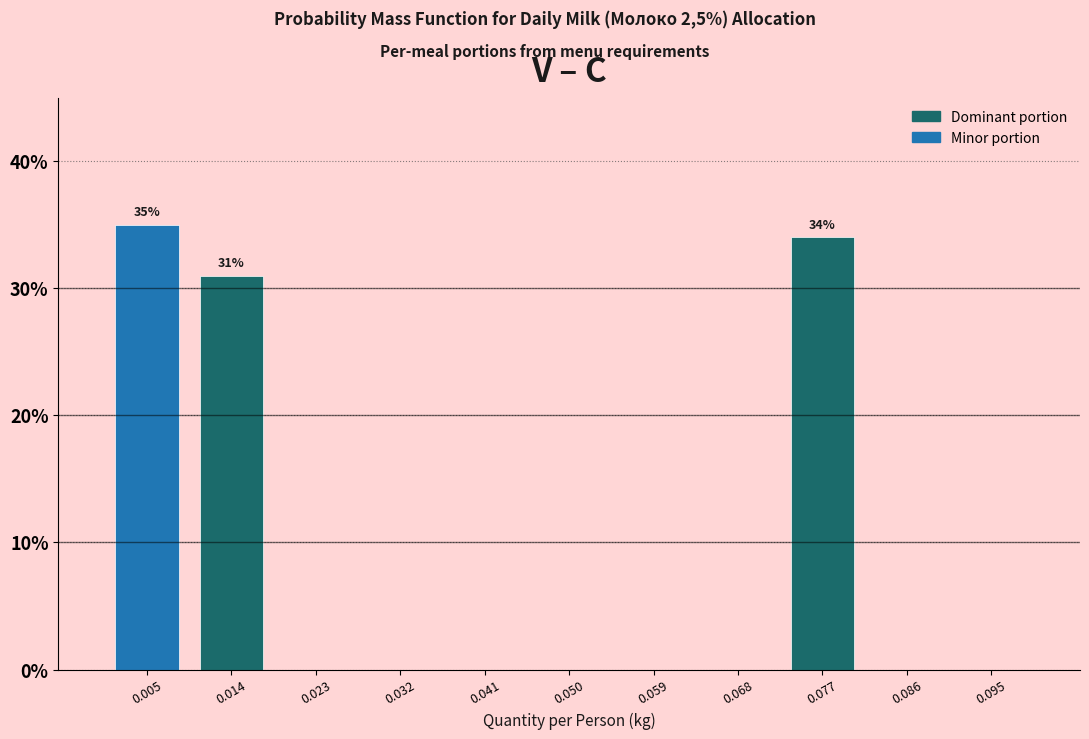

Over which range of the x-axis is the bar tallest?

0.000 to 0.009